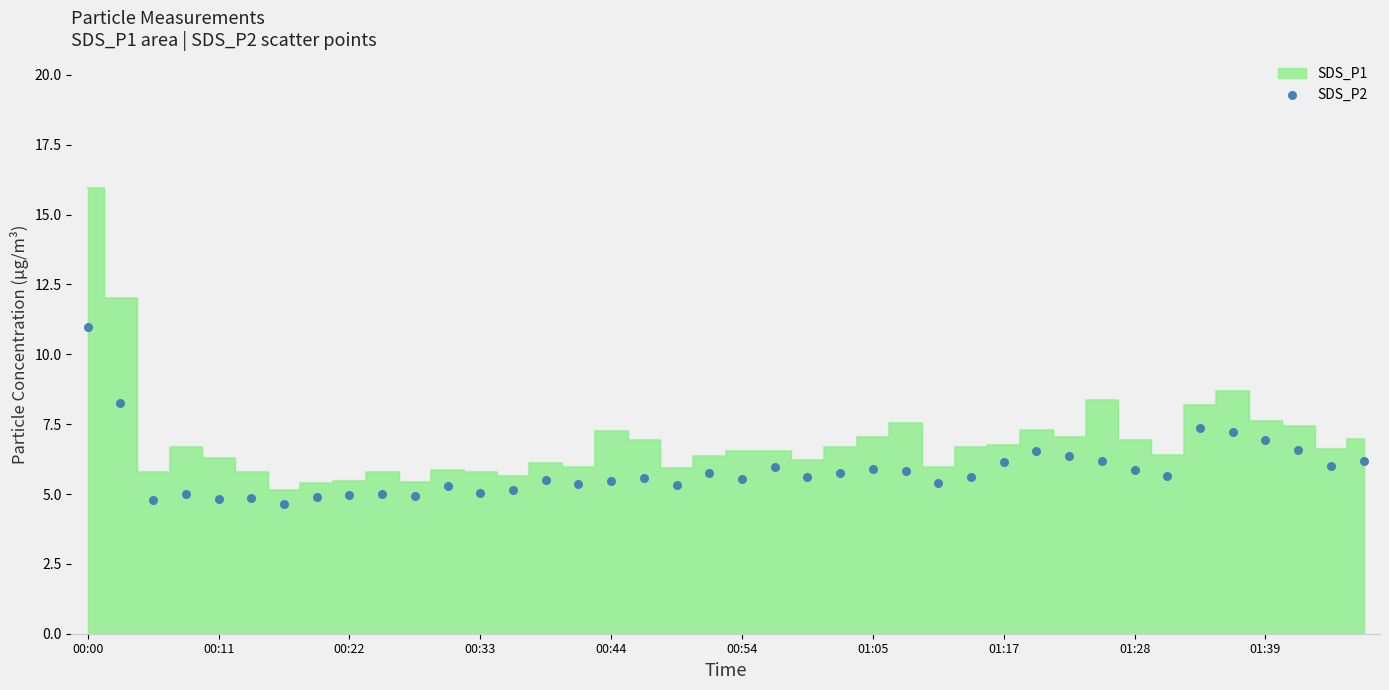

What is the range of Y values (max minus min)?

6.3